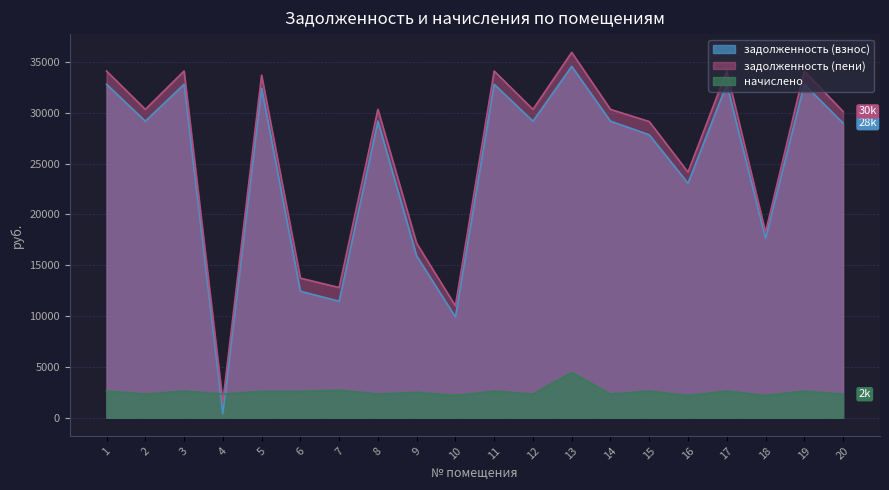

Where does the задолженность (пени) series first go above 30337?

1